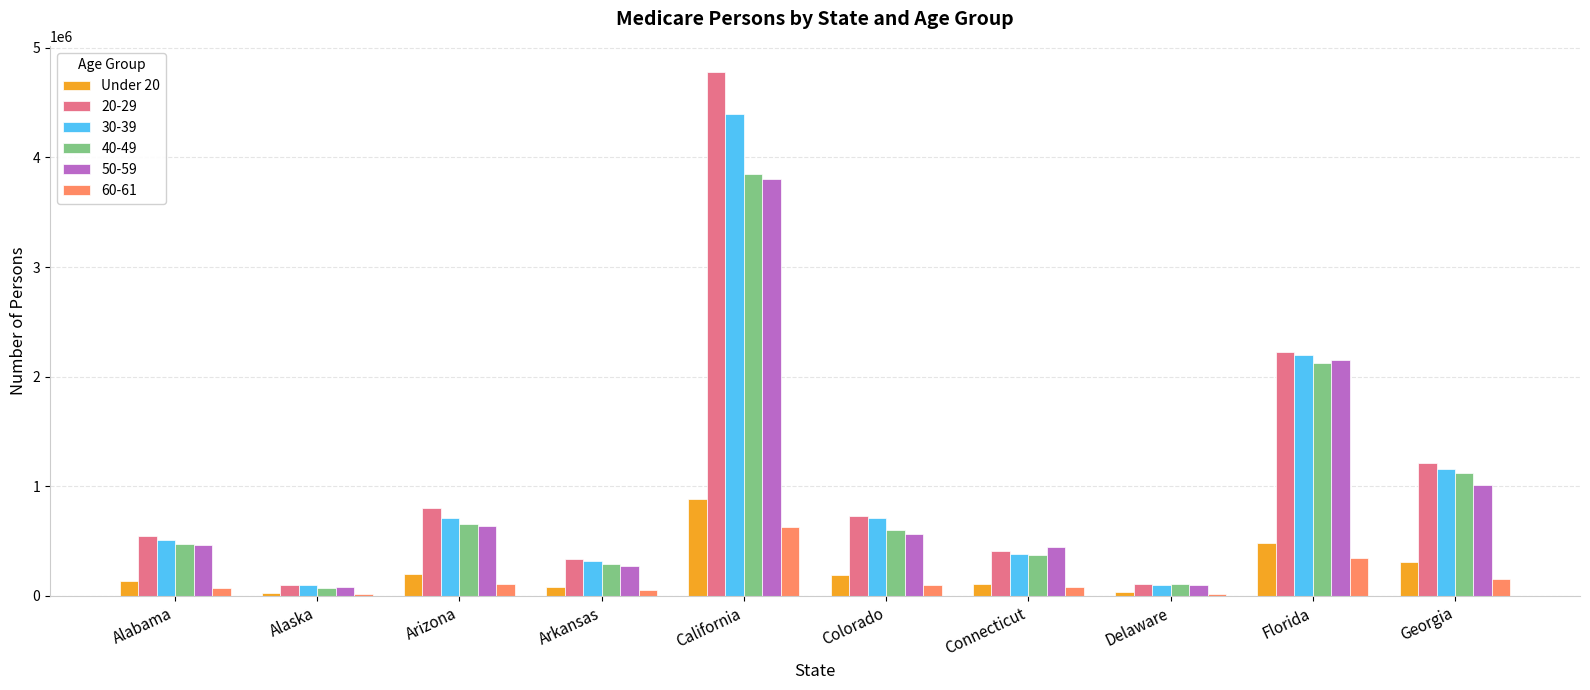

Count the number of categories in the chart.

10